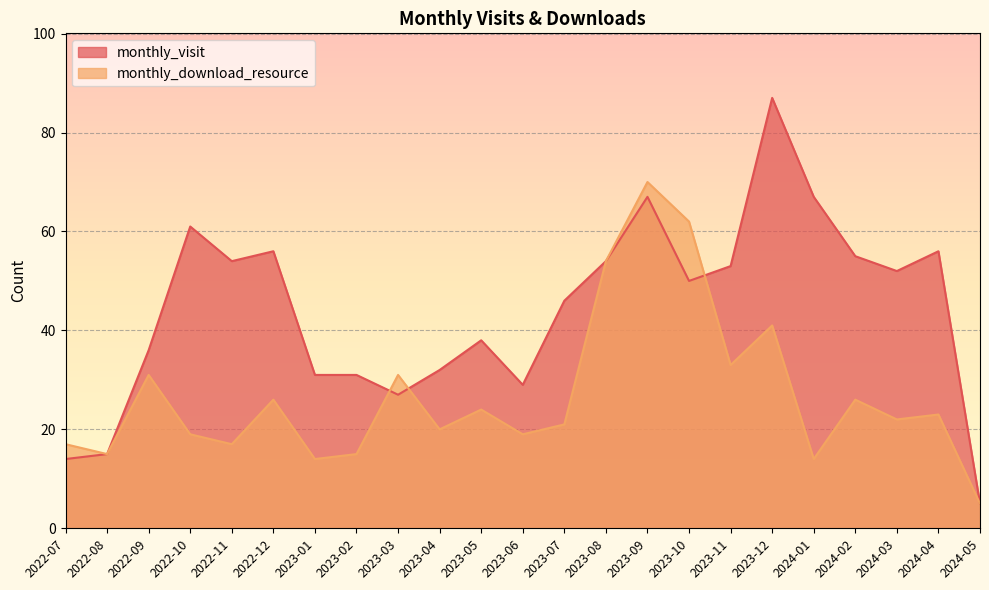

Which series has the largest range (max minus min)?

monthly_visit